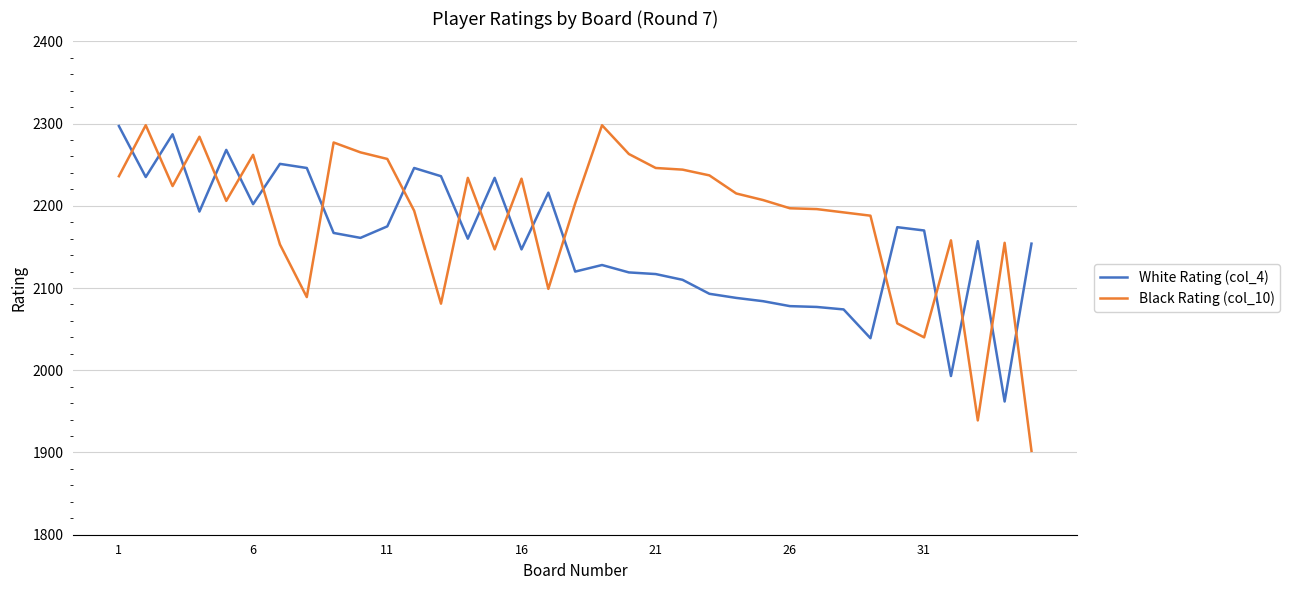

Which series has the largest total across all categories?

Black Rating (col_10)